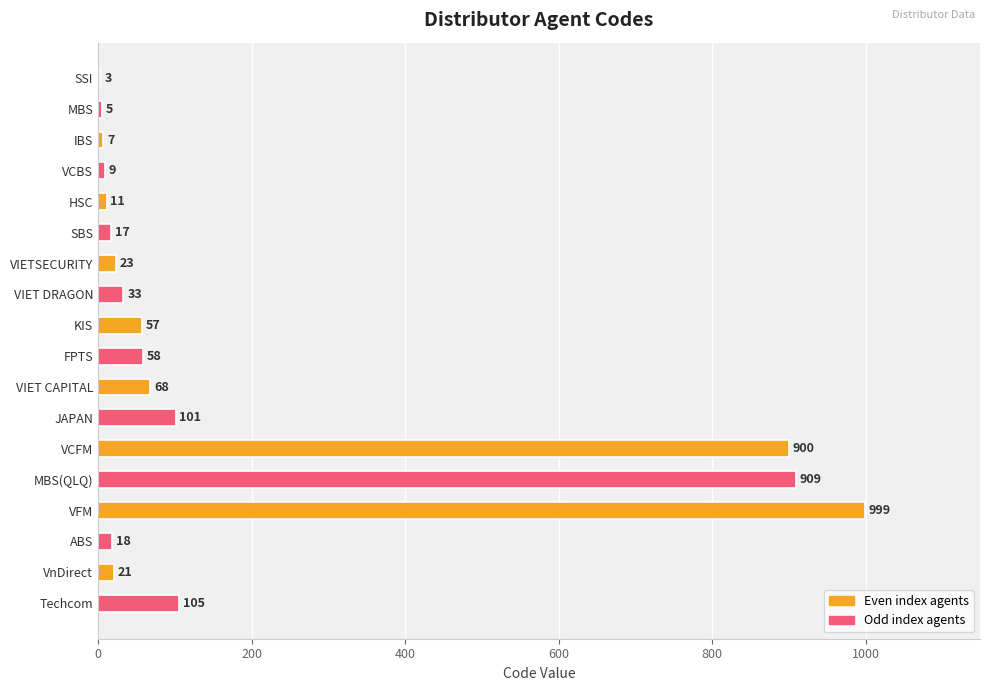

What is the sum of the values at VIET CAPITAL and ABS?

86